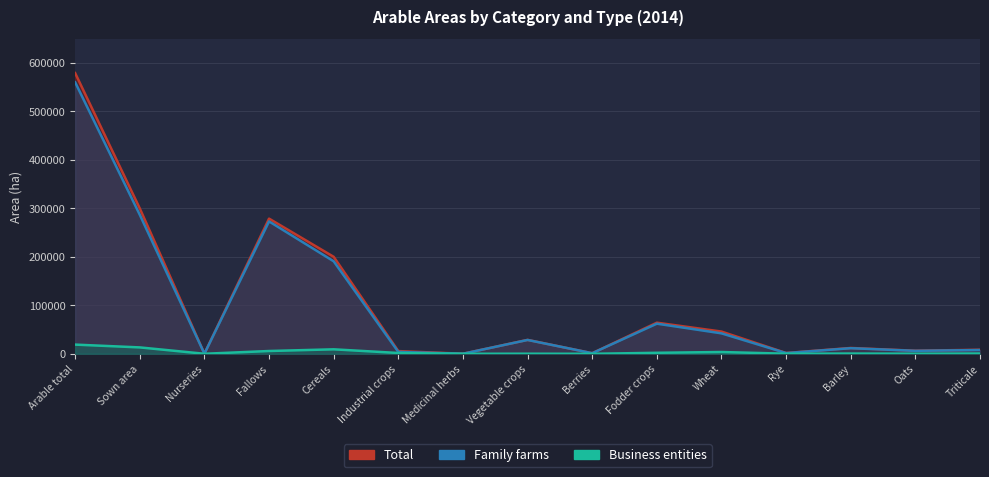

True or false: Family farms and Business entities cross at least once.

False